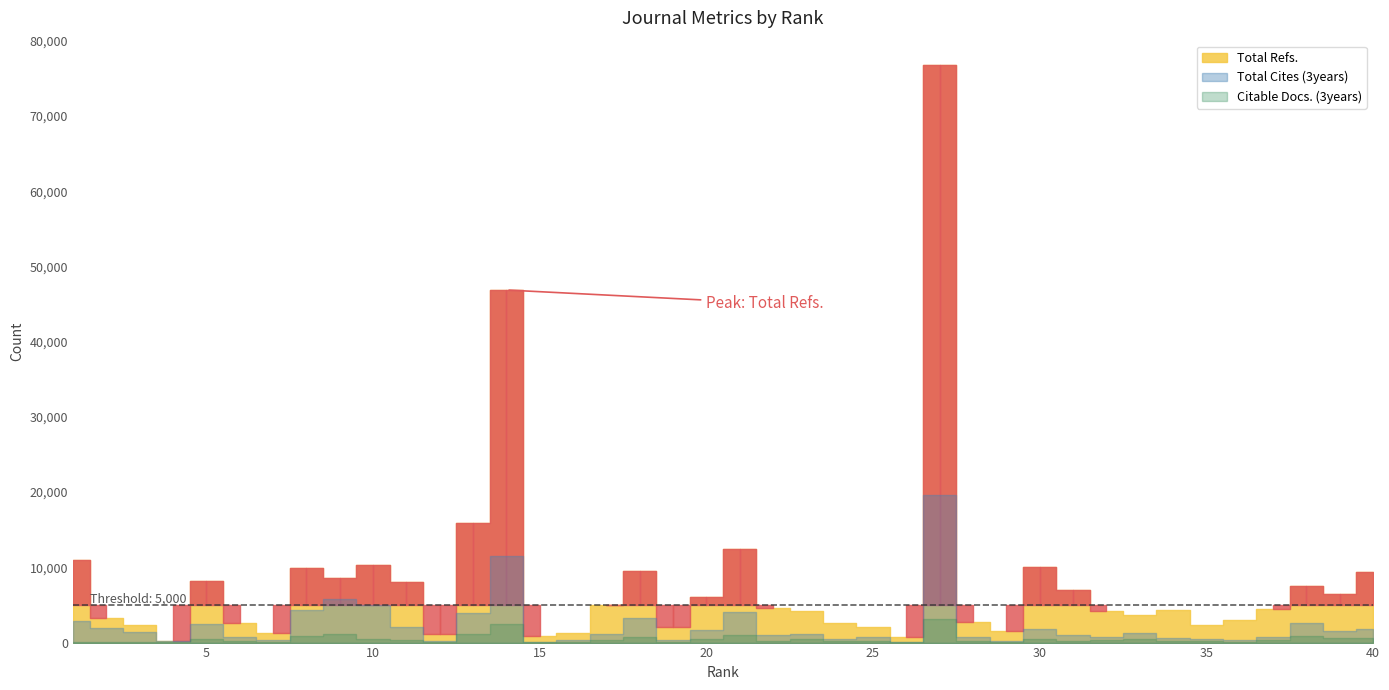

List the series in order of their peak value, lowest first.

Citable Docs. (3years), Total Cites (3years), Total Refs.